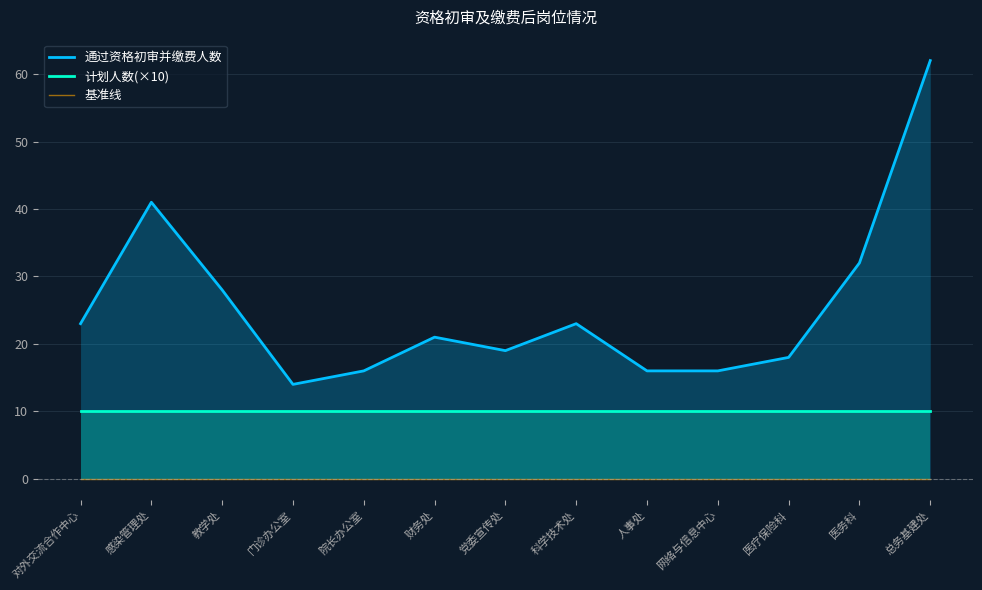

Which series changed the most between 党委宣传处 and 医疗保险科?

通过资格初审并缴费人数